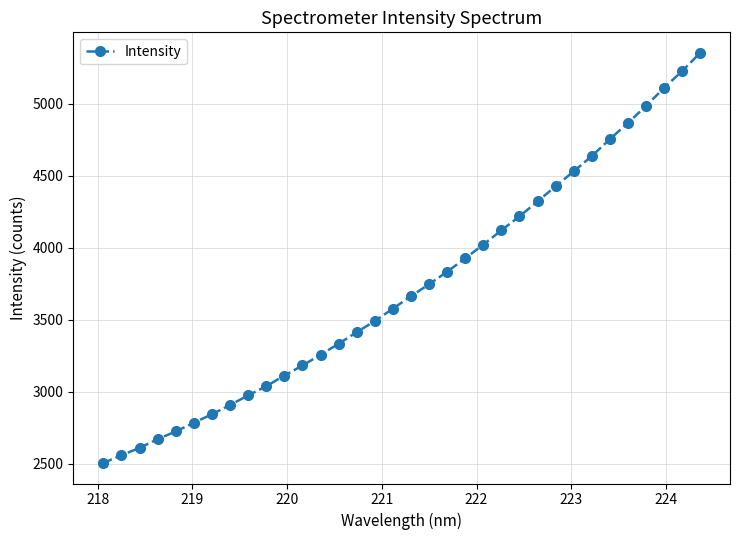

What is the value of the 4th point from the left?

2671.8